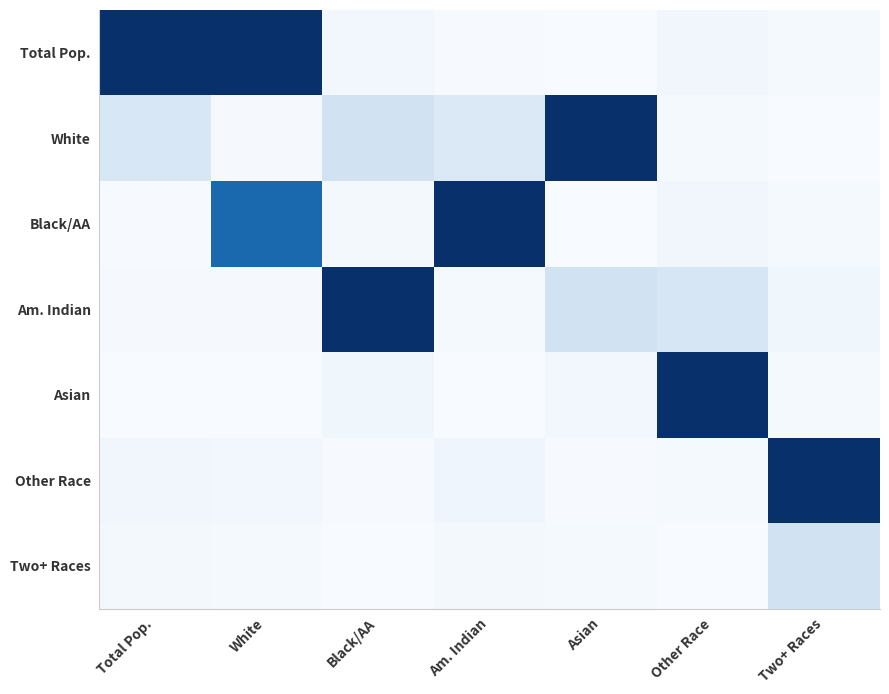

Reading left to right, list all the values displayed in this chart.

Total Pop.: Total Pop.=1.0	White=1.0	Black/AA=0.0	Am. Indian=0.0	Asian=0.0	Other Race=0.0	Two+ Races=0.0
White: Total Pop.=0.2	White=0.0	Black/AA=0.2	Am. Indian=0.1	Asian=1.0	Other Race=0.0	Two+ Races=0.0
Black/AA: Total Pop.=0.0	White=0.8	Black/AA=0.0	Am. Indian=1.0	Asian=0.0	Other Race=0.0	Two+ Races=0.0
Am. Indian: Total Pop.=0.0	White=0.0	Black/AA=1.0	Am. Indian=0.0	Asian=0.2	Other Race=0.2	Two+ Races=0.0
Asian: Total Pop.=0.0	White=0.0	Black/AA=0.0	Am. Indian=0.0	Asian=0.0	Other Race=1.0	Two+ Races=0.0
Other Race: Total Pop.=0.0	White=0.0	Black/AA=0.0	Am. Indian=0.0	Asian=0.0	Other Race=0.0	Two+ Races=1.0
Two+ Races: Total Pop.=0.0	White=0.0	Black/AA=0.0	Am. Indian=0.0	Asian=0.0	Other Race=0.0	Two+ Races=0.2